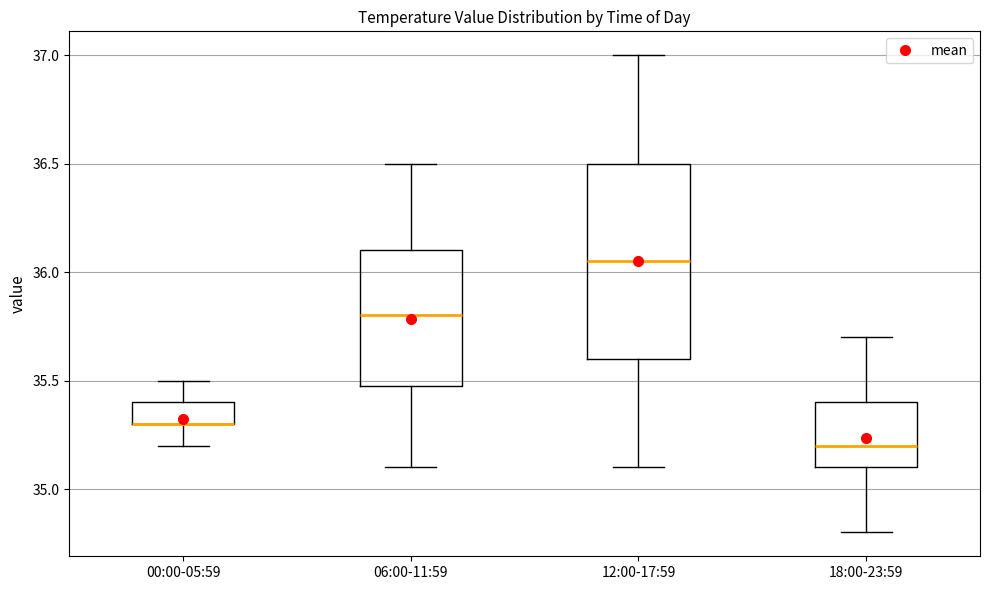

Comparing the boxes themselves (not the whiskers), which one is the tallest?

12:00-17:59